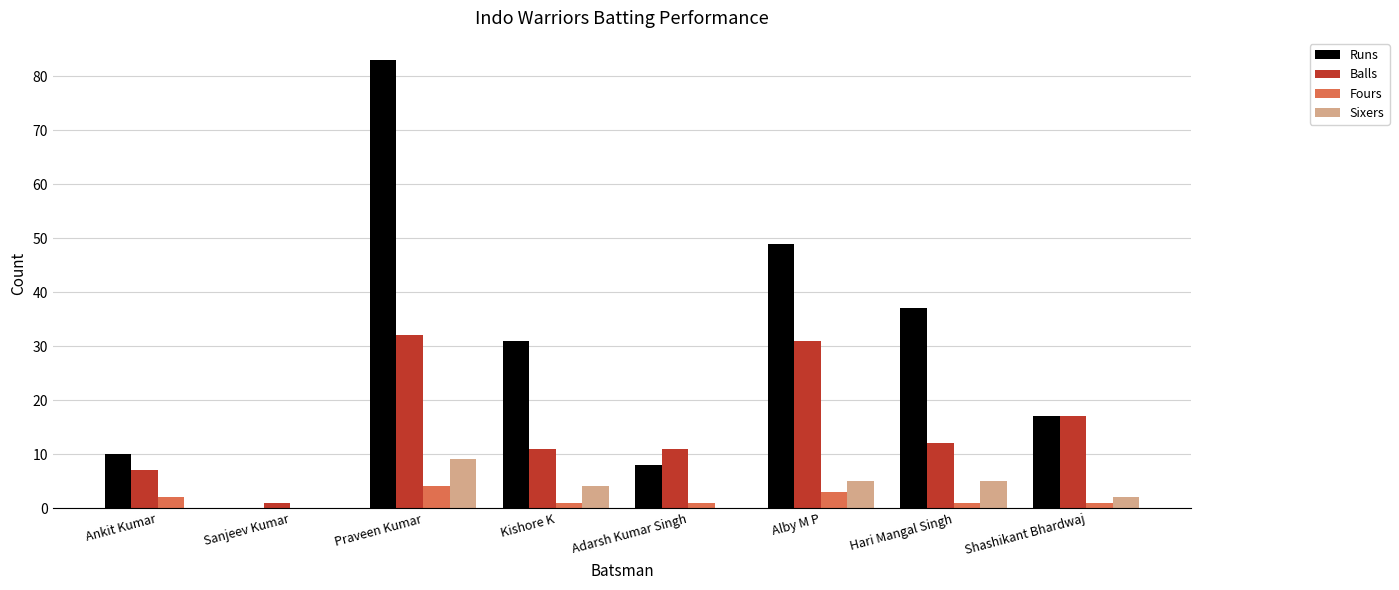

Reading left to right, extract all data points from this chart.

Runs: Ankit Kumar=10	Sanjeev Kumar=0	Praveen Kumar=83	Kishore K=31	Adarsh Kumar Singh=8	Alby M P=49	Hari Mangal Singh=37	Shashikant Bhardwaj=17
Balls: Ankit Kumar=7	Sanjeev Kumar=1	Praveen Kumar=32	Kishore K=11	Adarsh Kumar Singh=11	Alby M P=31	Hari Mangal Singh=12	Shashikant Bhardwaj=17
Fours: Ankit Kumar=2	Sanjeev Kumar=0	Praveen Kumar=4	Kishore K=1	Adarsh Kumar Singh=1	Alby M P=3	Hari Mangal Singh=1	Shashikant Bhardwaj=1
Sixers: Ankit Kumar=0	Sanjeev Kumar=0	Praveen Kumar=9	Kishore K=4	Adarsh Kumar Singh=0	Alby M P=5	Hari Mangal Singh=5	Shashikant Bhardwaj=2